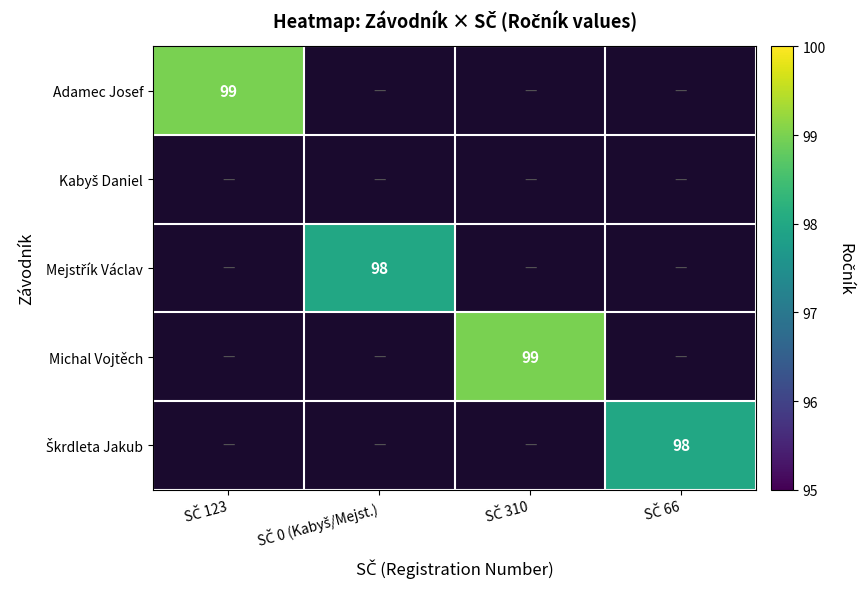

Which label corresponds to the largest value in the chart?

SČ 123